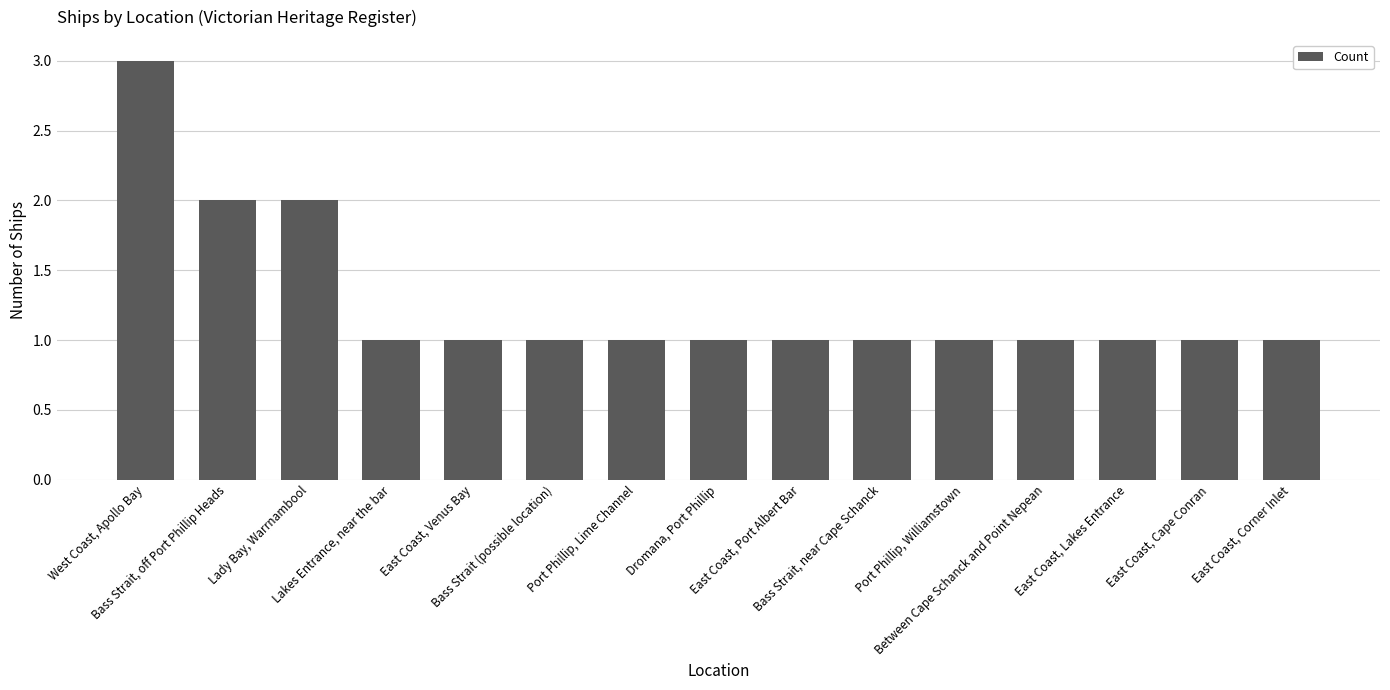

Approximately how many times larger is the value at Bass Strait, near Cape Schanck compared to Dromana, Port Phillip?

1.0